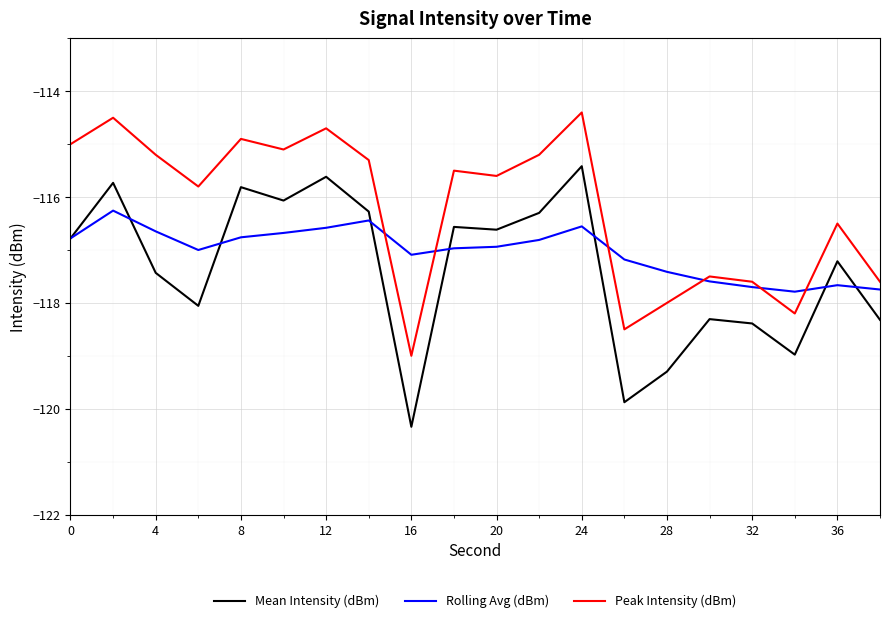

What is the minimum value for Rolling Avg (dBm)?

-117.8